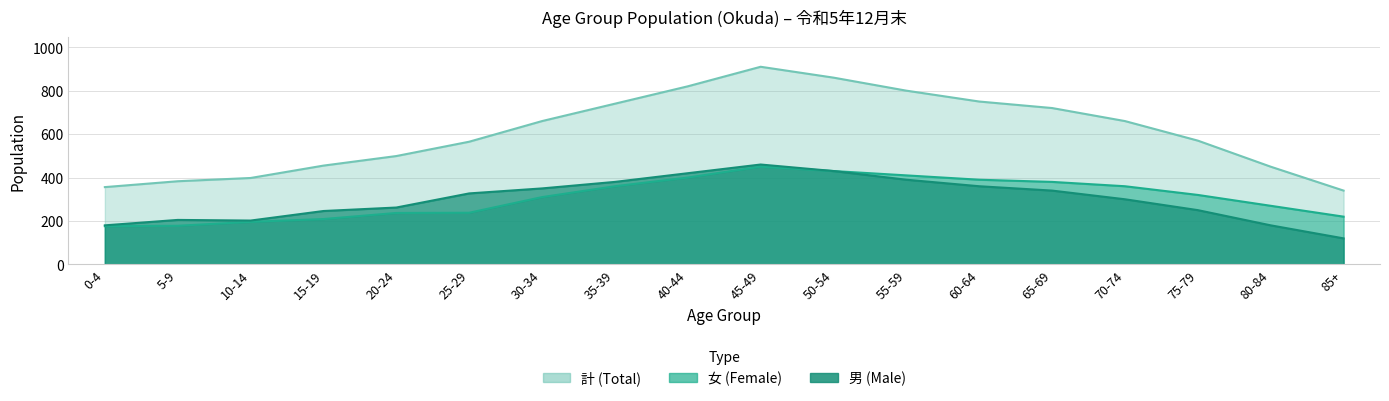

Where does the 男 (Male) series first go above 327?

30-34